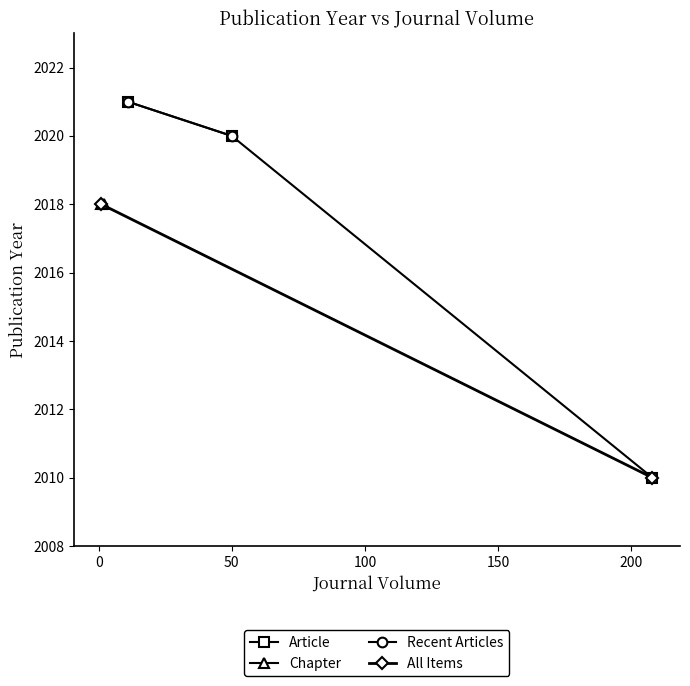

What is the value of the Article point at the 1st from the left?

2021